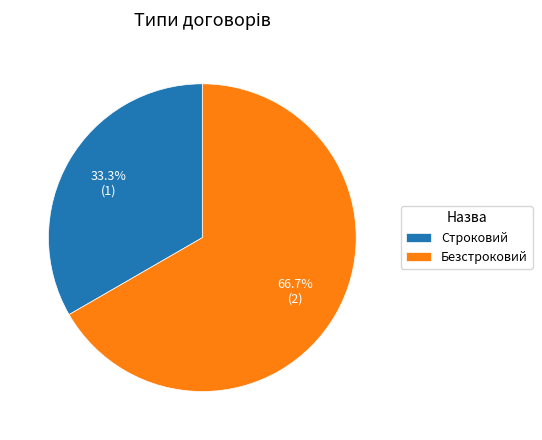

Is it true that Безстроковий is 67% of the pie?

True